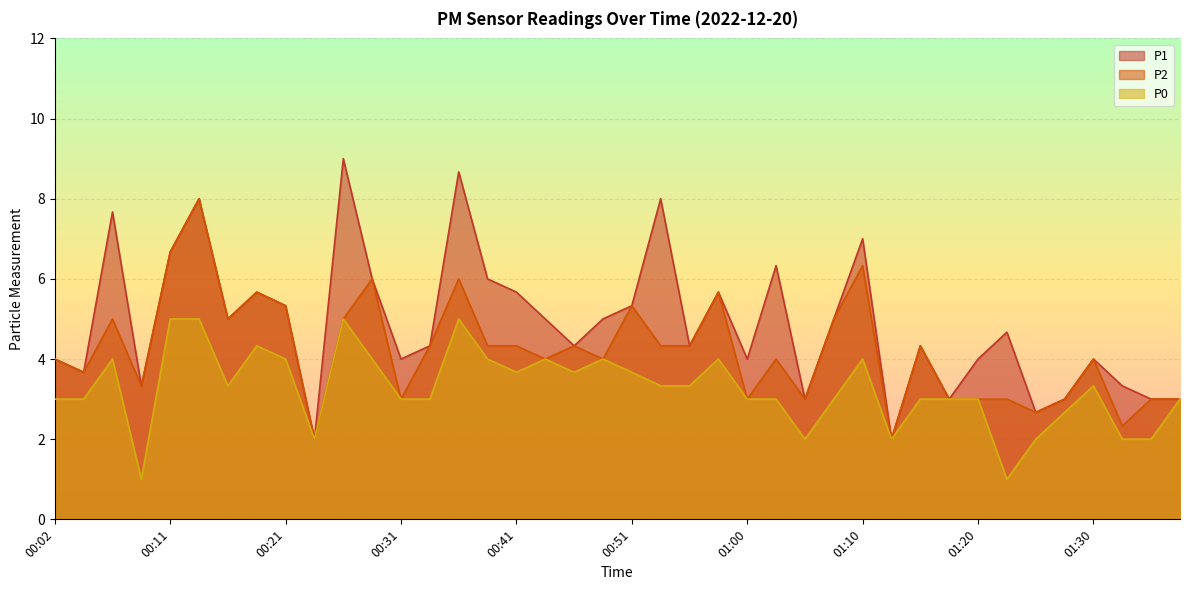

Reading left to right, extract all data points from this chart.

P1: 00:02=4.0	00:04=3.7	00:06=7.7	00:09=3.3	00:11=6.7	00:14=8.0	00:16=5.0	00:19=5.7	00:21=5.3	00:24=2.0	00:26=9.0	00:28=6.0	00:31=4.0	00:33=4.3	00:36=8.7	00:38=6.0	00:41=5.7	00:43=5.0	00:46=4.3	00:48=5.0	00:51=5.3	00:53=8.0	00:56=4.3	00:58=5.7	01:00=4.0	01:03=6.3	01:05=3.0	01:08=5.0	01:10=7.0	01:13=2.0	01:15=4.3	01:18=3.0	01:20=4.0	01:22=4.7	01:25=2.7	01:27=3.0	01:30=4.0	01:32=3.3	01:35=3.0	01:37=3.0
P2: 00:02=4.0	00:04=3.7	00:06=5.0	00:09=3.3	00:11=6.7	00:14=8.0	00:16=5.0	00:19=5.7	00:21=5.3	00:24=2.0	00:26=5.0	00:28=6.0	00:31=3.0	00:33=4.3	00:36=6.0	00:38=4.3	00:41=4.3	00:43=4.0	00:46=4.3	00:48=4.0	00:51=5.3	00:53=4.3	00:56=4.3	00:58=5.7	01:00=3.0	01:03=4.0	01:05=3.0	01:08=5.0	01:10=6.3	01:13=2.0	01:15=4.3	01:18=3.0	01:20=3.0	01:22=3.0	01:25=2.7	01:27=3.0	01:30=4.0	01:32=2.3	01:35=3.0	01:37=3.0
P0: 00:02=3.0	00:04=3.0	00:06=4.0	00:09=1.0	00:11=5.0	00:14=5.0	00:16=3.3	00:19=4.3	00:21=4.0	00:24=2.0	00:26=5.0	00:28=4.0	00:31=3.0	00:33=3.0	00:36=5.0	00:38=4.0	00:41=3.7	00:43=4.0	00:46=3.7	00:48=4.0	00:51=3.7	00:53=3.3	00:56=3.3	00:58=4.0	01:00=3.0	01:03=3.0	01:05=2.0	01:08=3.0	01:10=4.0	01:13=2.0	01:15=3.0	01:18=3.0	01:20=3.0	01:22=1.0	01:25=2.0	01:27=2.7	01:30=3.3	01:32=2.0	01:35=2.0	01:37=3.0